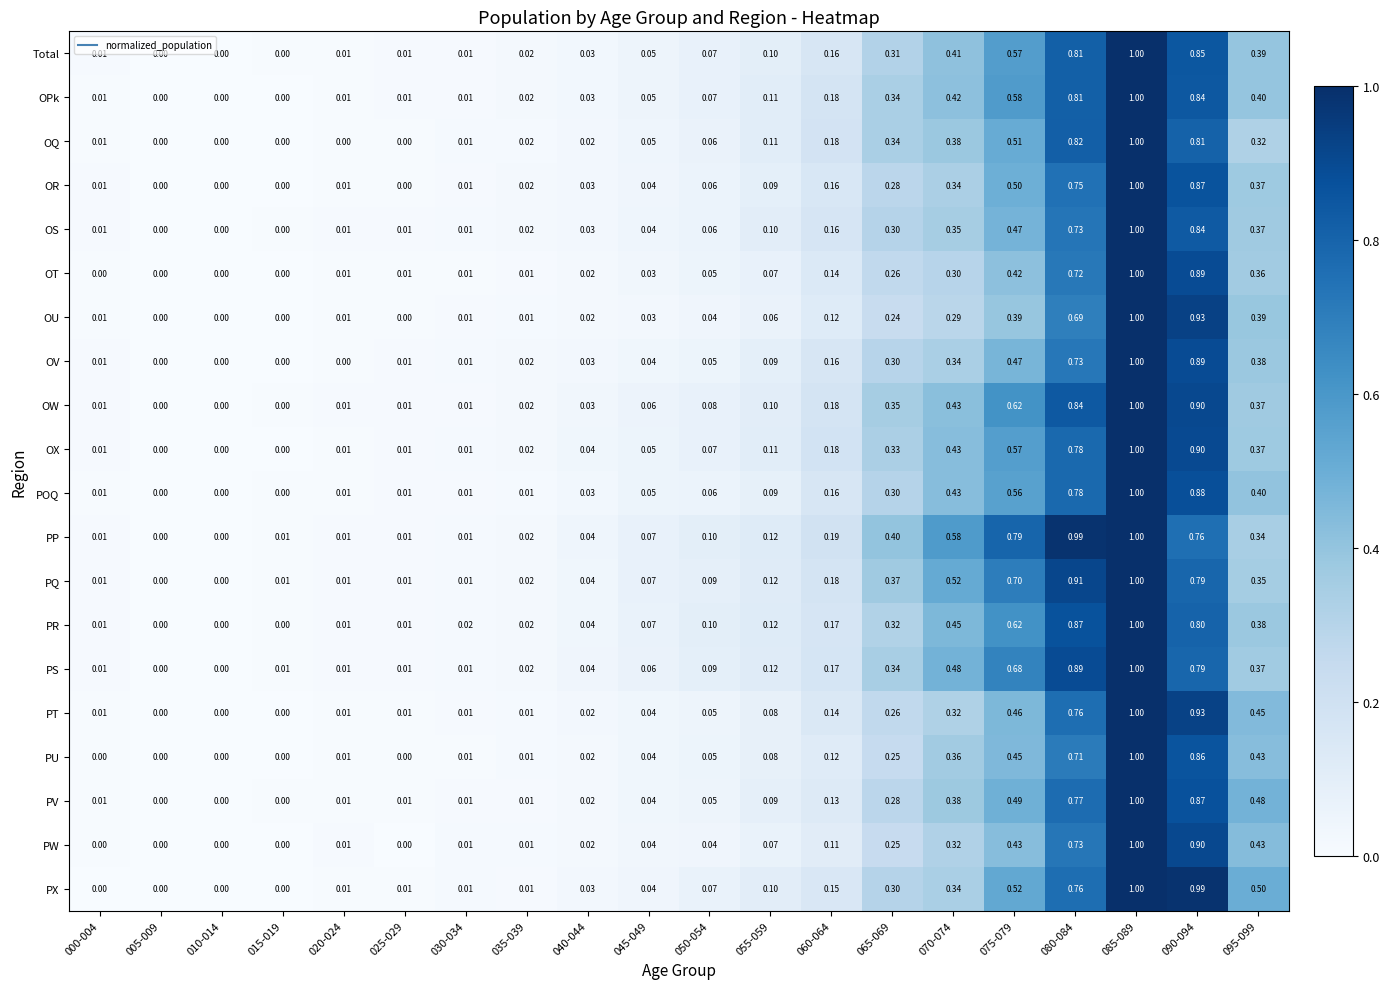

Is the value of OV at 010-014 greater than the value of OU at 055-059?

No